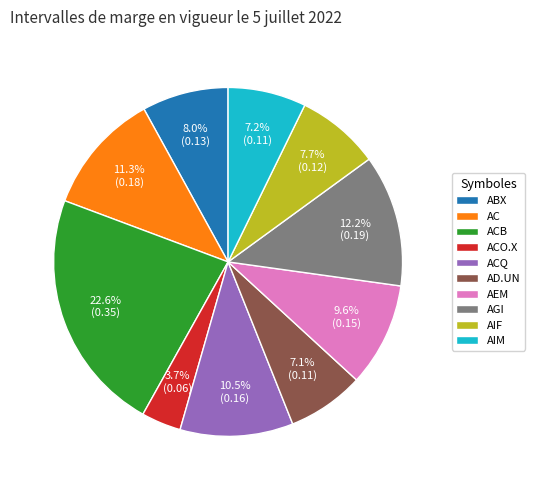

Which has a higher value, ABX or AGI?

AGI